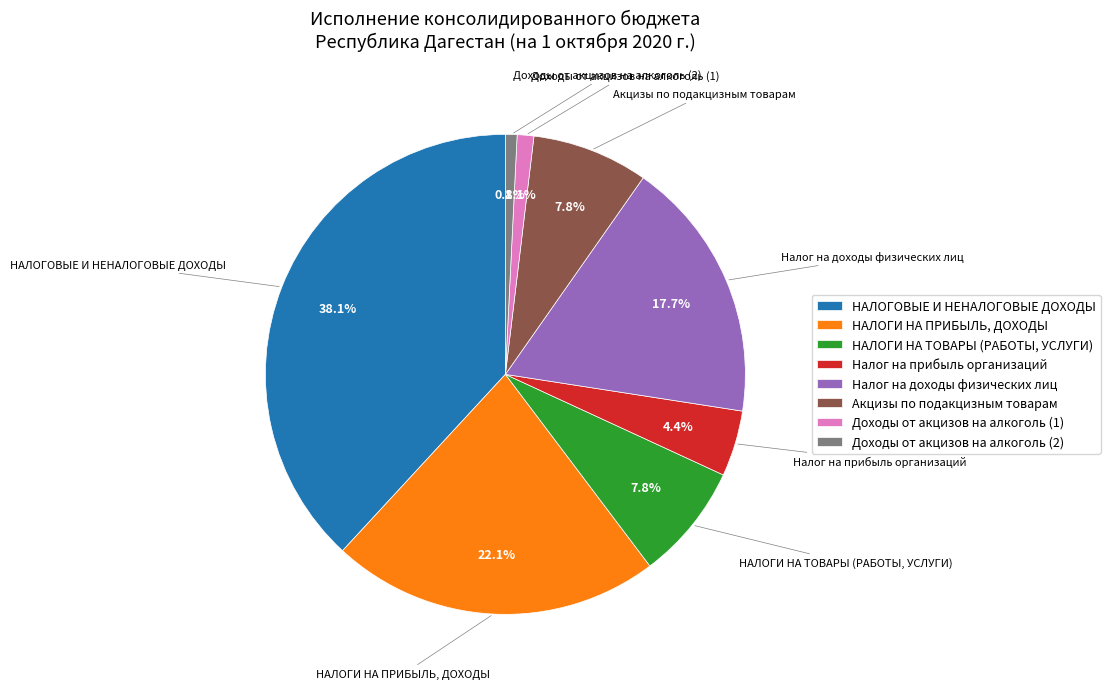

Between НАЛОГОВЫЕ И НЕНАЛОГОВЫЕ ДОХОДЫ and НАЛОГИ НА ТОВАРЫ (РАБОТЫ, УСЛУГИ), which is larger?

НАЛОГОВЫЕ И НЕНАЛОГОВЫЕ ДОХОДЫ